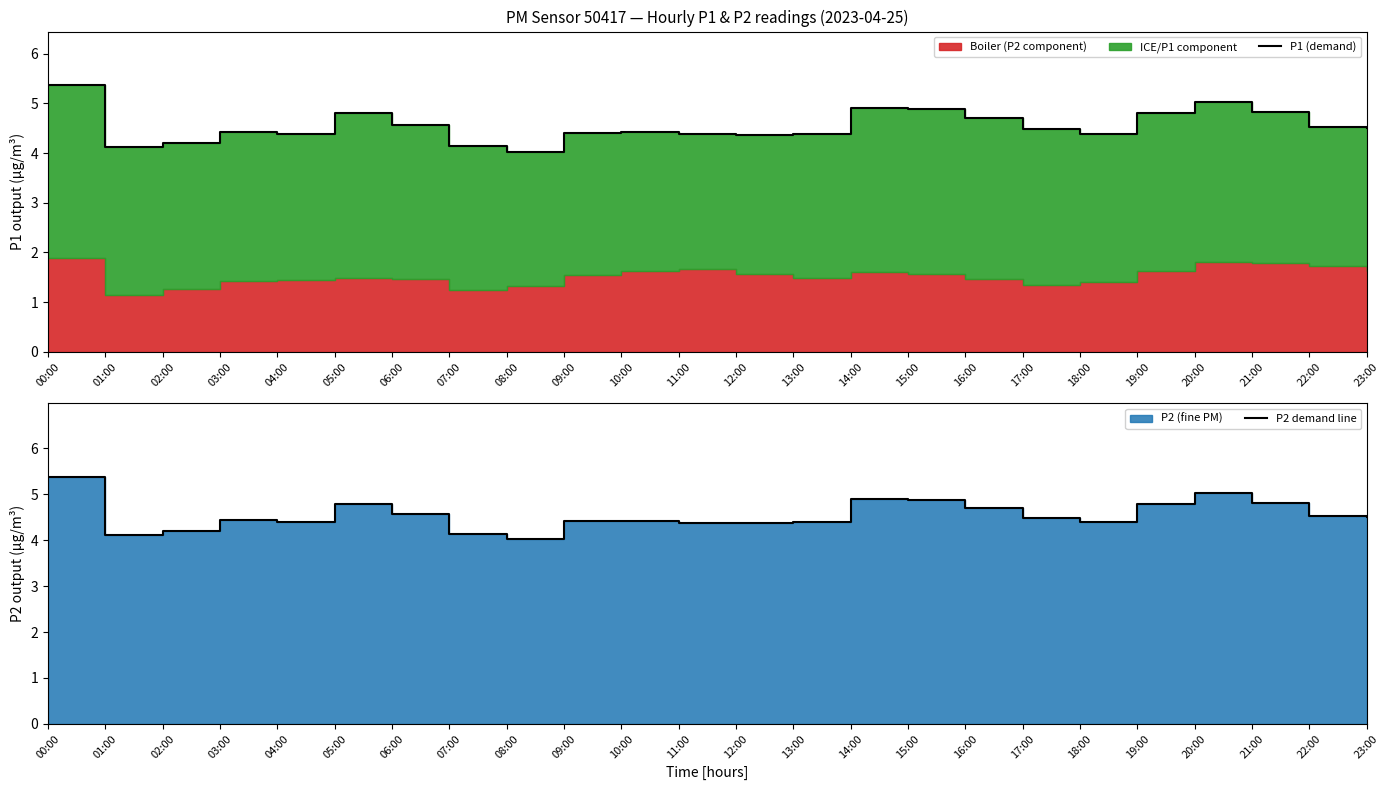

Which has a higher value, 18:00 or 01:00?

18:00